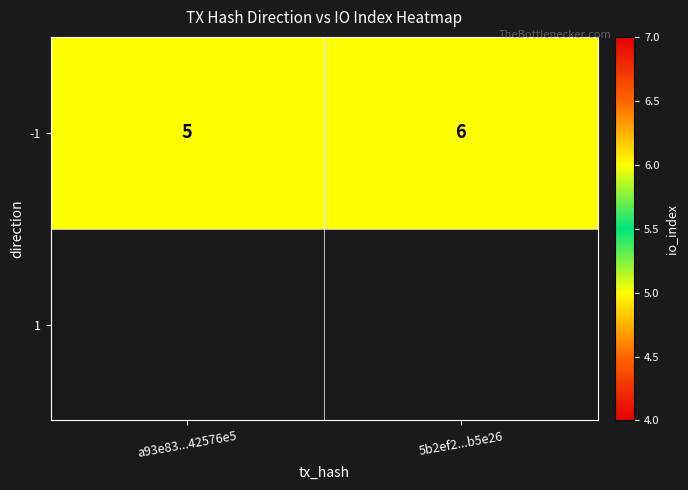

What is the ratio of the value at 5b2ef2...b5e26 to the value at a93e83...42576e5?

1.2